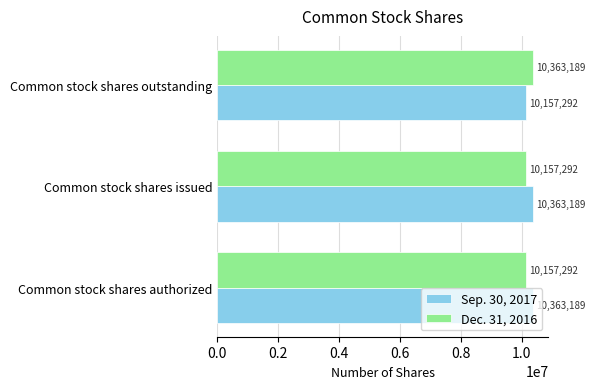

What is the difference between the highest and lowest values at Common stock shares outstanding?

205897